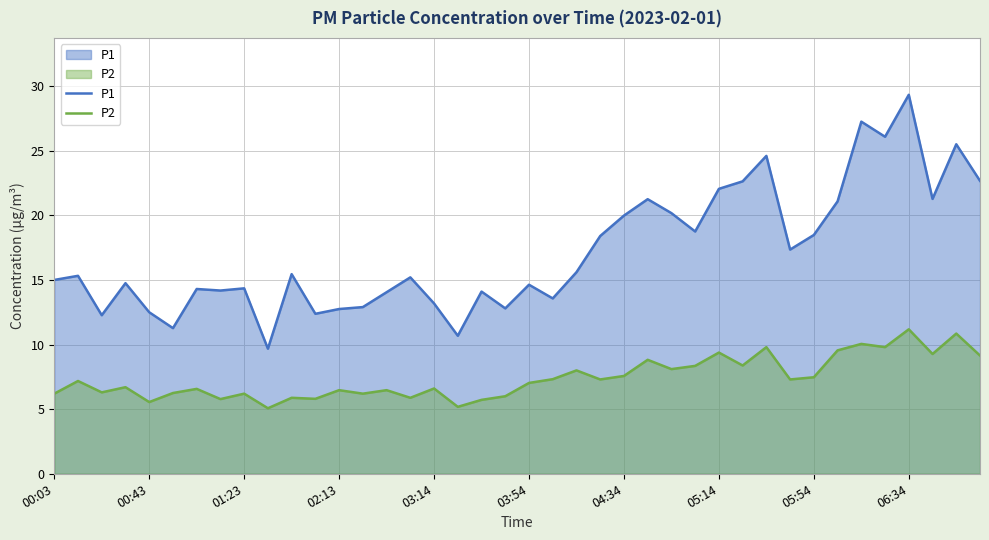

True or false: P1 has a value of 12.8 at 02:13.

True